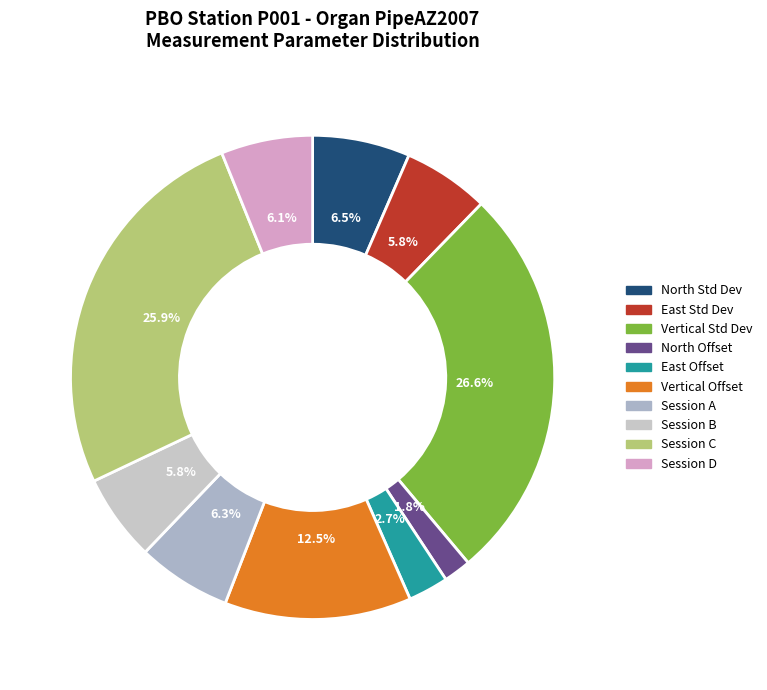

How many slices are in this pie chart?

10